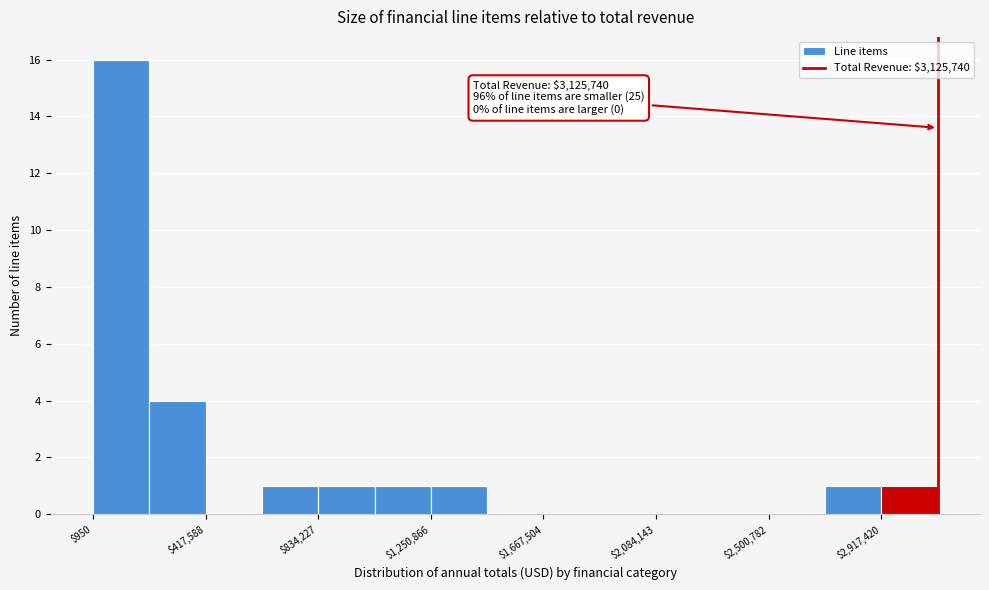

Which range on the x-axis has the tallest bar?

0 to 200000